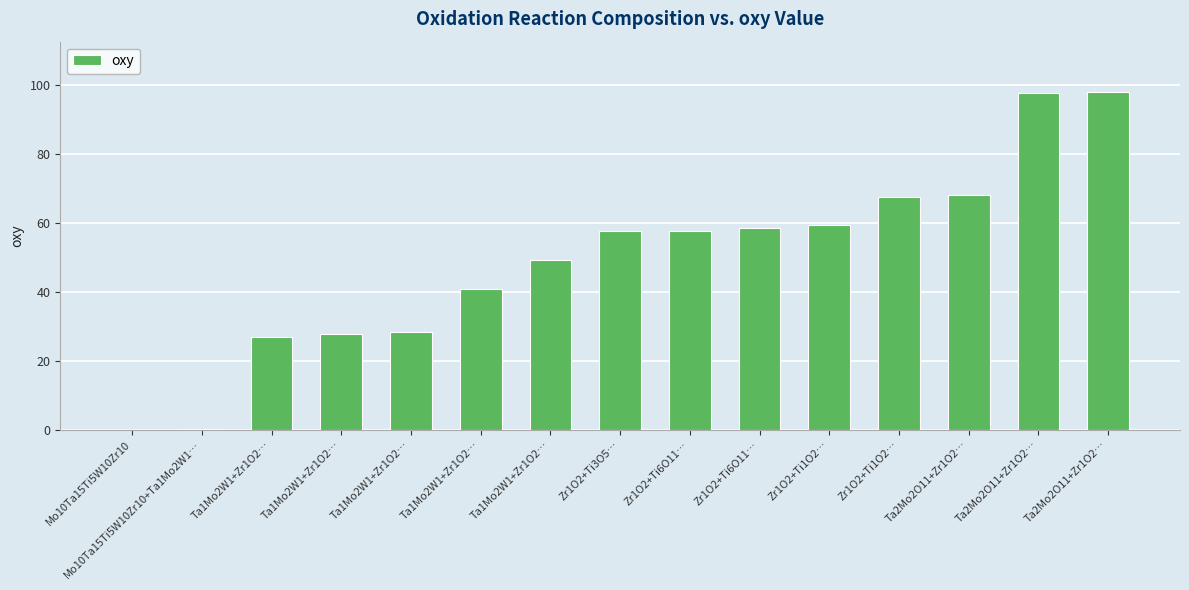

Reading right to left, extract all data points from this chart.

Ta2Mo2O11+Zr1O2…=97.8	Ta2Mo2O11+Zr1O2…=97.5	Ta2Mo2O11+Zr1O2…=68.0	Zr1O2+Ti1O2…=67.5	Zr1O2+Ti1O2…=59.2	Zr1O2+Ti6O11…=58.5	Zr1O2+Ti6O11…=57.8	Zr1O2+Ti3O5…=57.5	Ta1Mo2W1+Zr1O2…=49.2	Ta1Mo2W1+Zr1O2…=41.0	Ta1Mo2W1+Zr1O2…=28.5	Ta1Mo2W1+Zr1O2…=27.8	Ta1Mo2W1+Zr1O2…=27.0	Mo10Ta15Ti5W10Zr10+Ta1Mo2W1…=0.2	Mo10Ta15Ti5W10Zr10=0.0